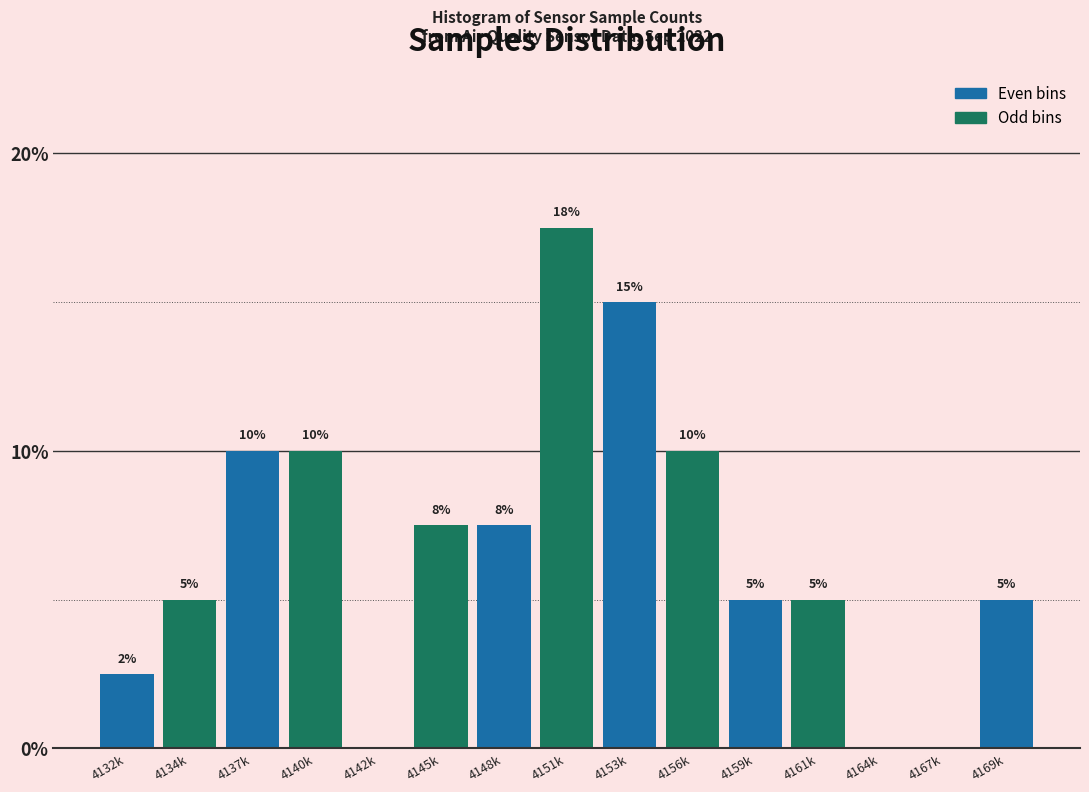

What is the sum of the values at 4159k and 4153k?

20.0